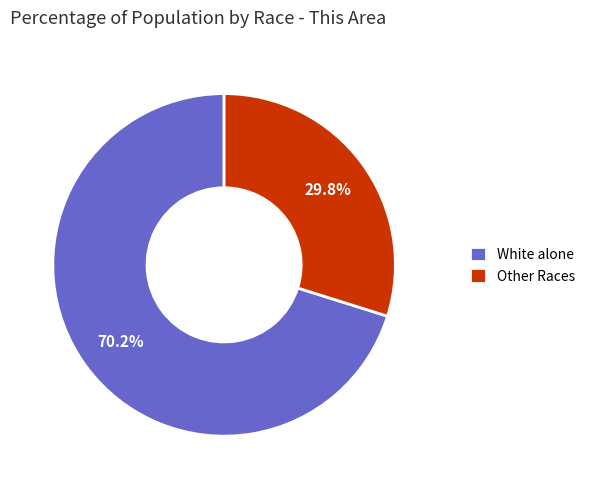

Which category has the biggest portion of the pie?

White alone